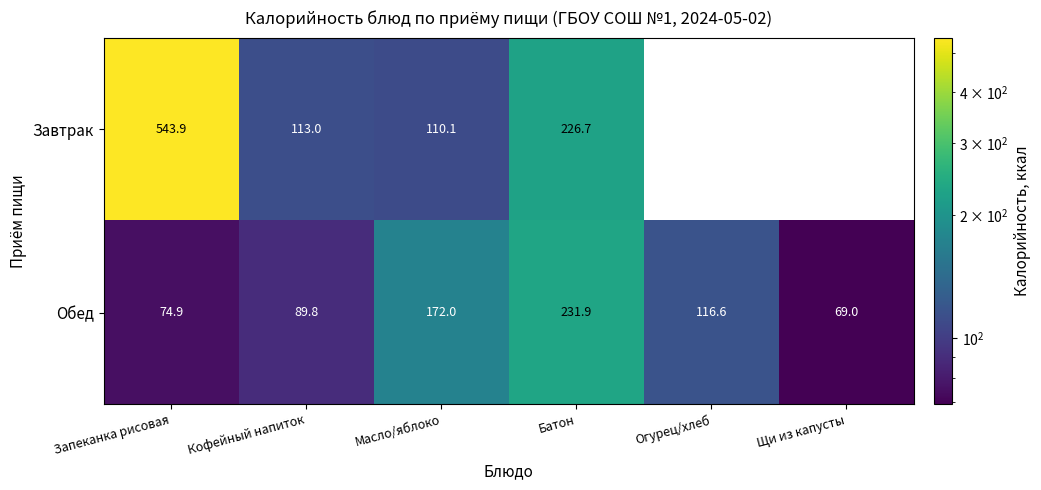

What is the total value across all series at Масло/яблоко?

282.1